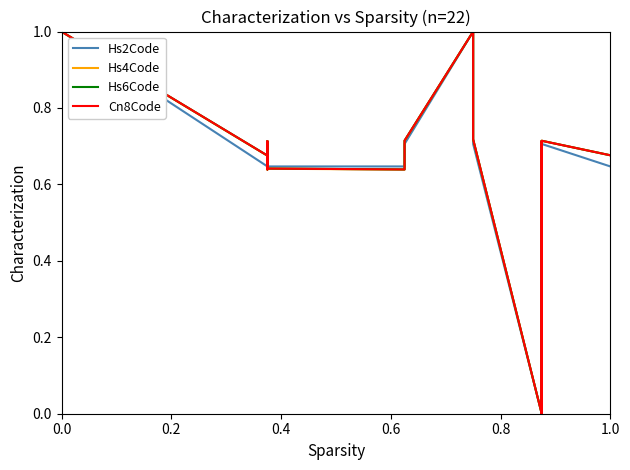

After their last crossing, which series has the higher values: Cn8Code or Hs6Code?

Cn8Code